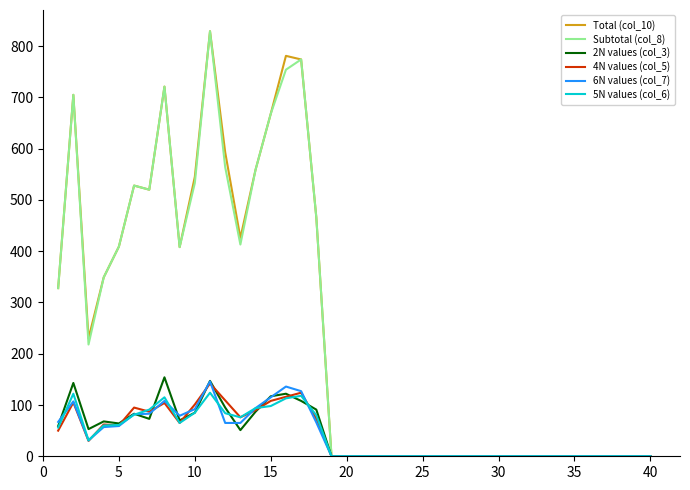

What is the maximum value shown in the chart?

829